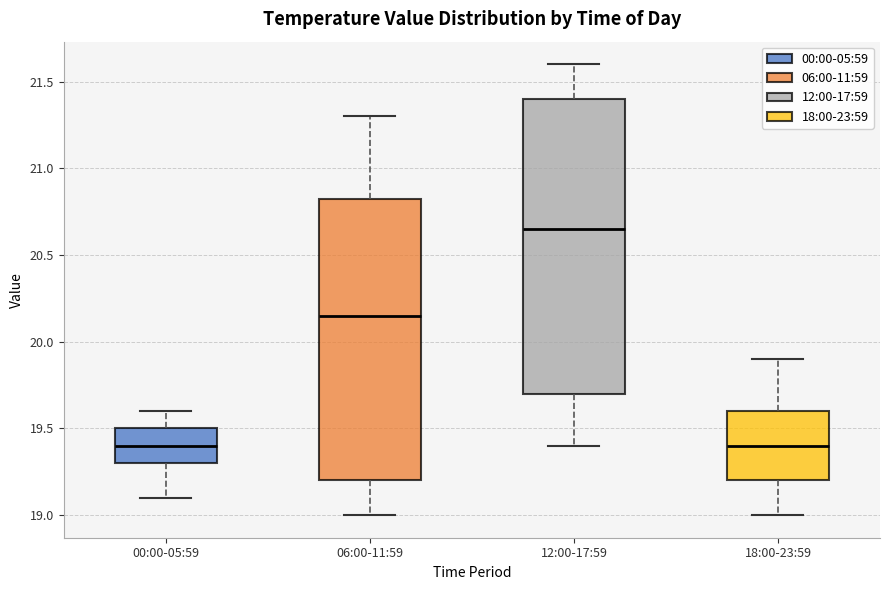

Comparing the boxes themselves (not the whiskers), which one is the tallest?

12:00-17:59